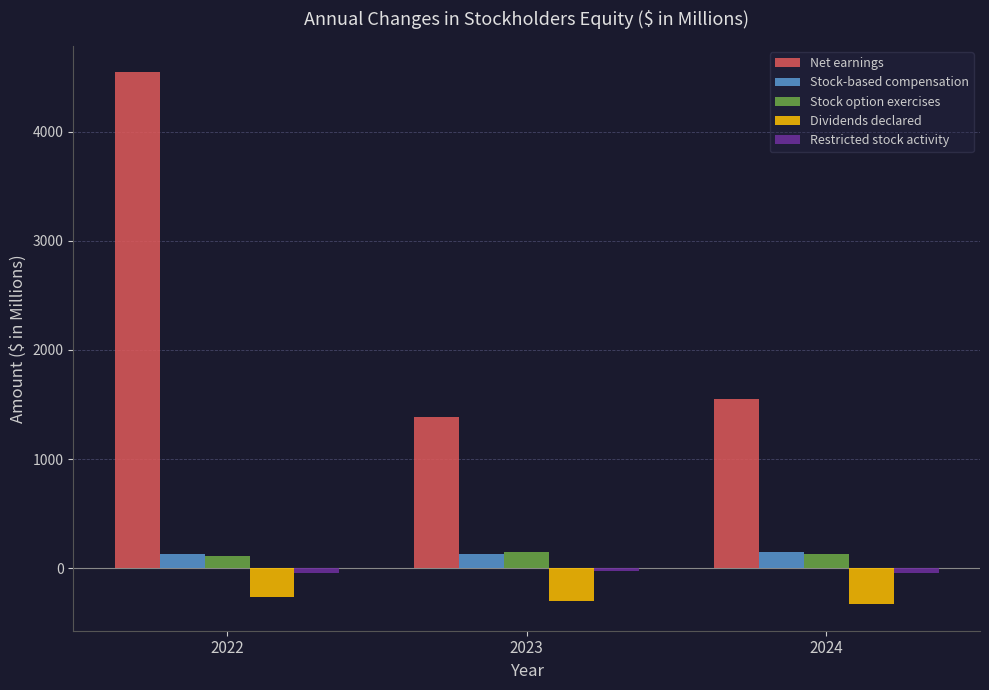

What is the difference between the second highest and minimum values in the Dividends declared series?

32.1